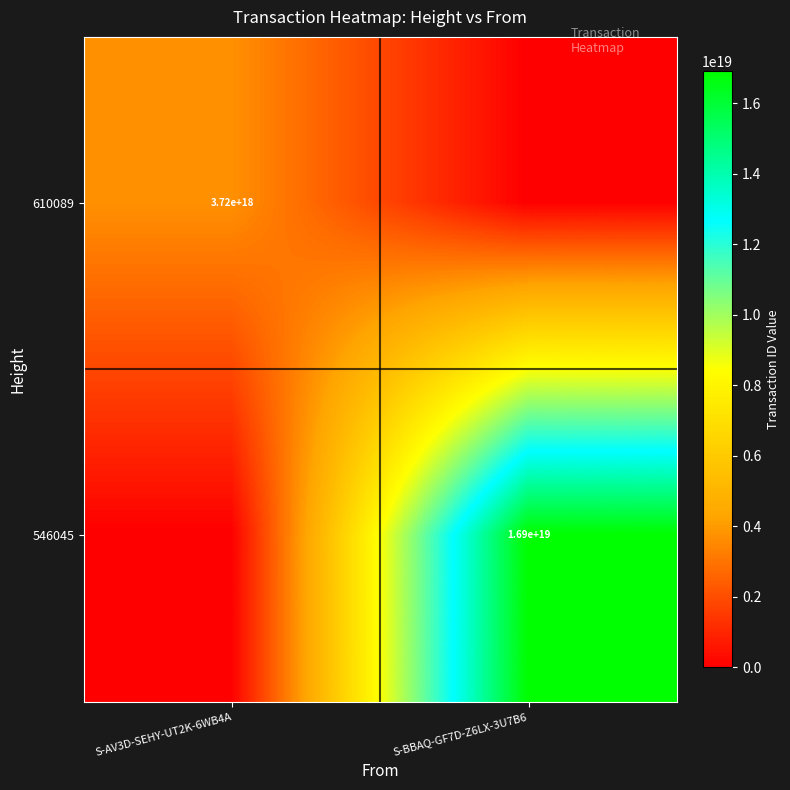

Is it true that 610089 equals 3720000000000000000 at S-AV3D-SEHY-UT2K-6WB4A?

True